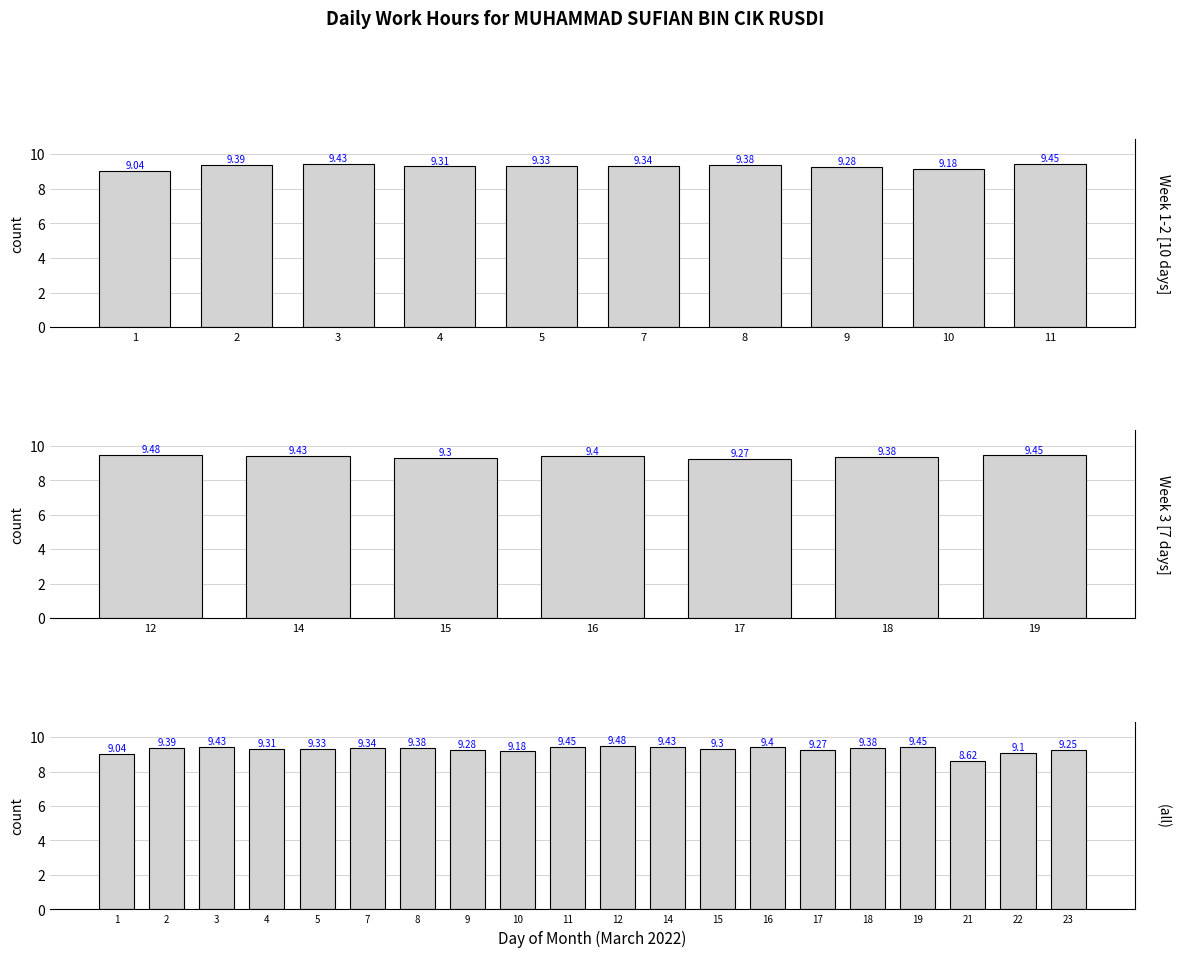

The chart shows a value of 14.4 at 16. True or false?

False